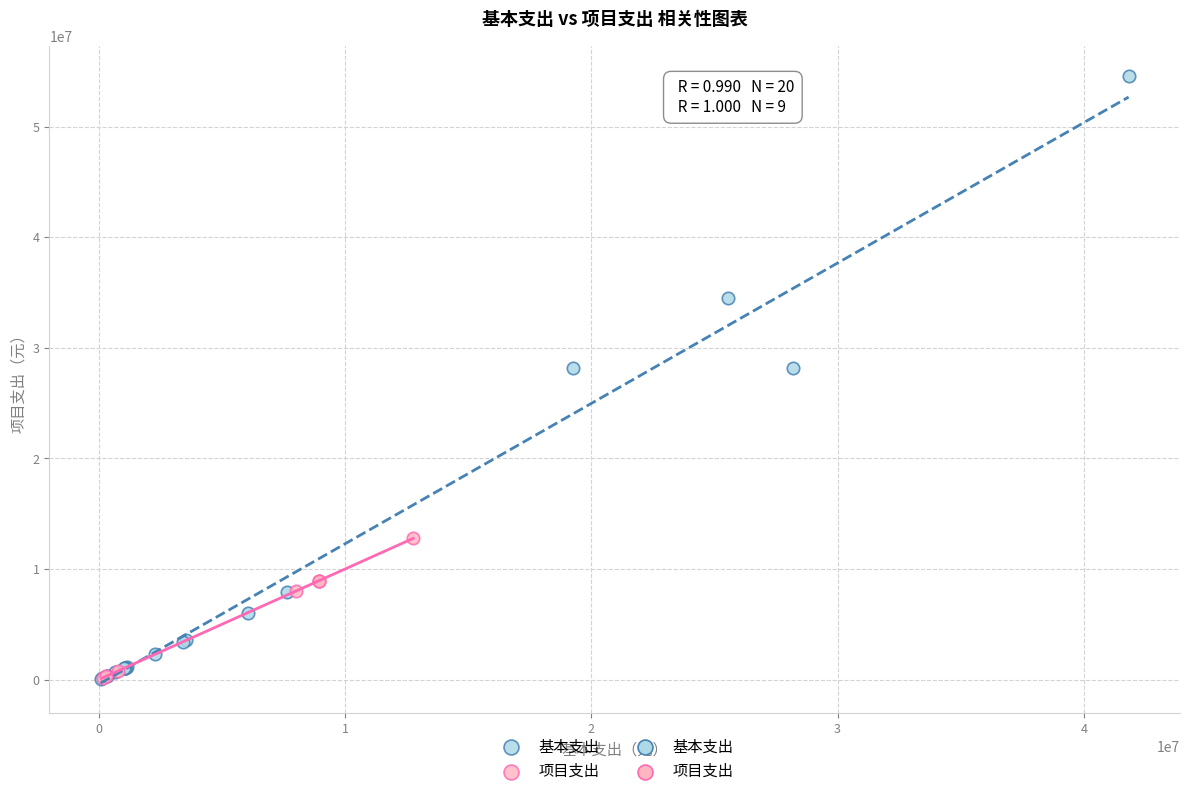

Which series has the widest spread of Y values?

基本支出